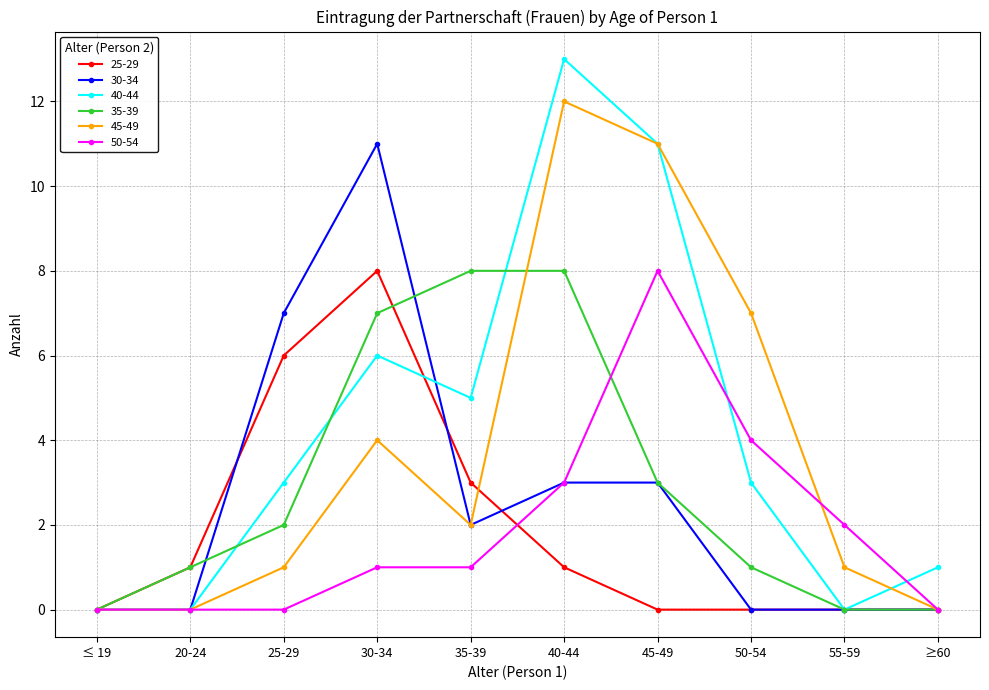

True or false: 35-39 has more than 2 interior local peaks.

False